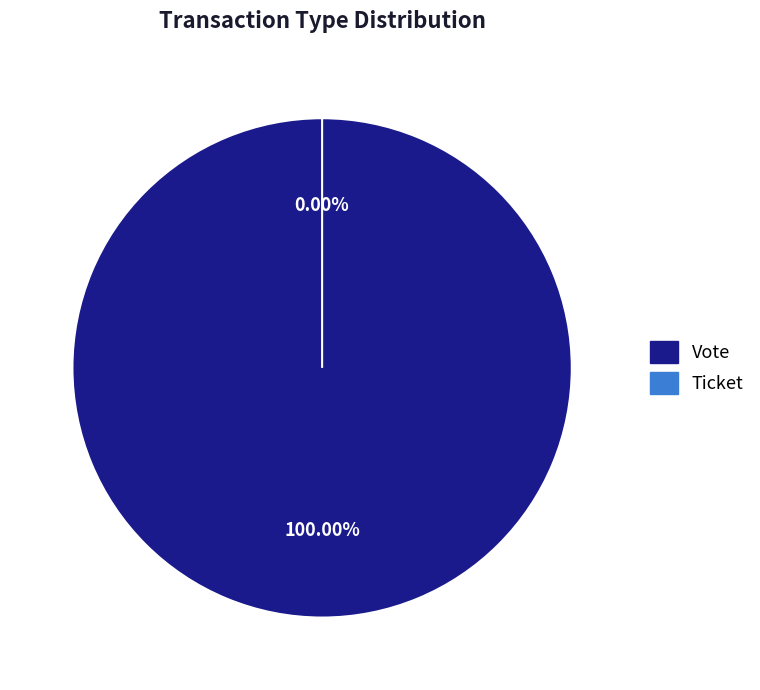

What is the smallest slice in the pie chart?

Ticket